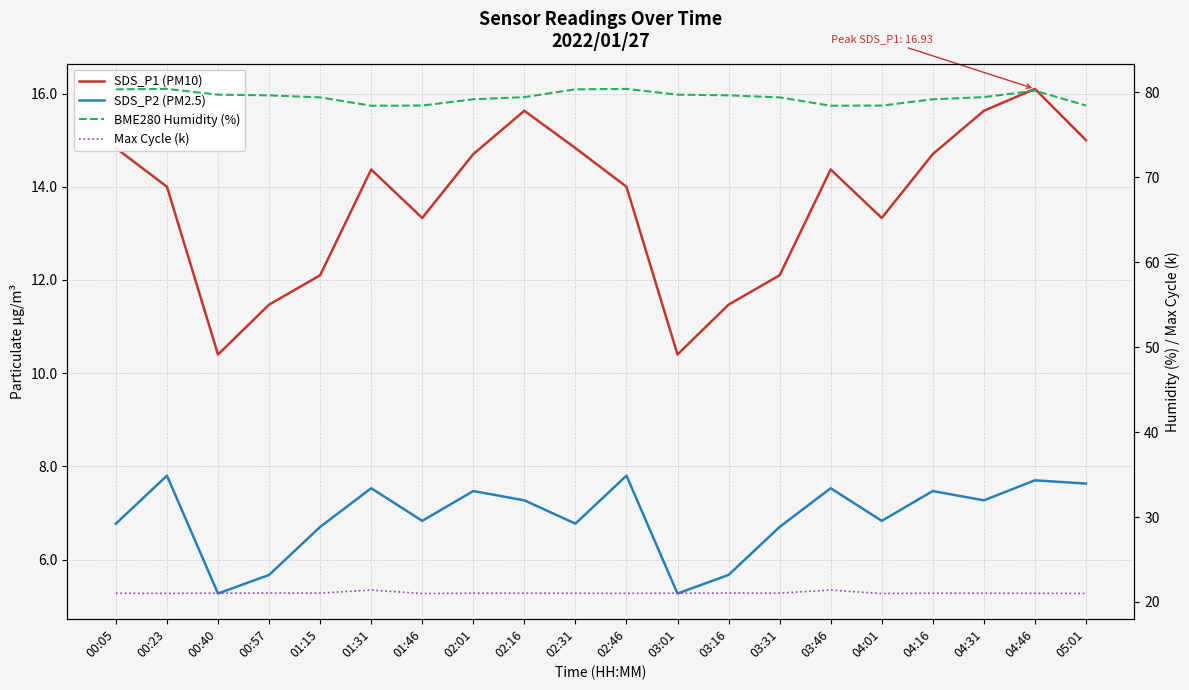

What is the label of the 2nd point from the right?

04:46